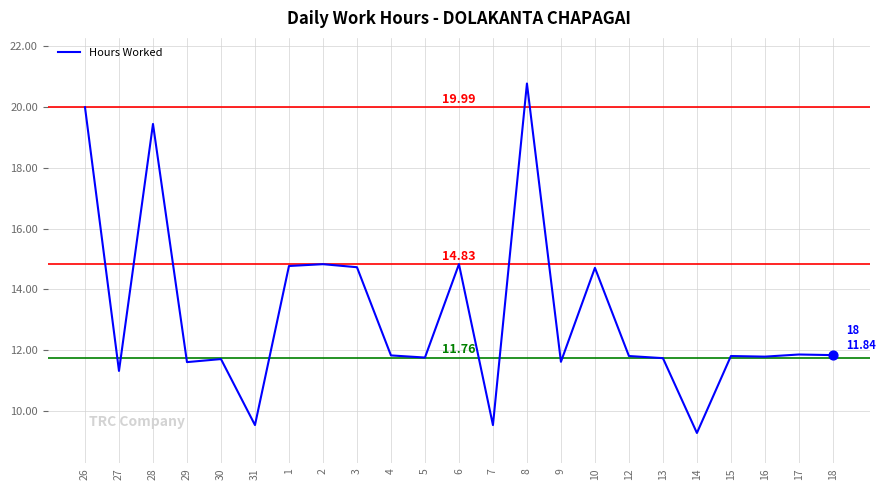

What is the ratio of the value at 26 to the value at 16?

1.7